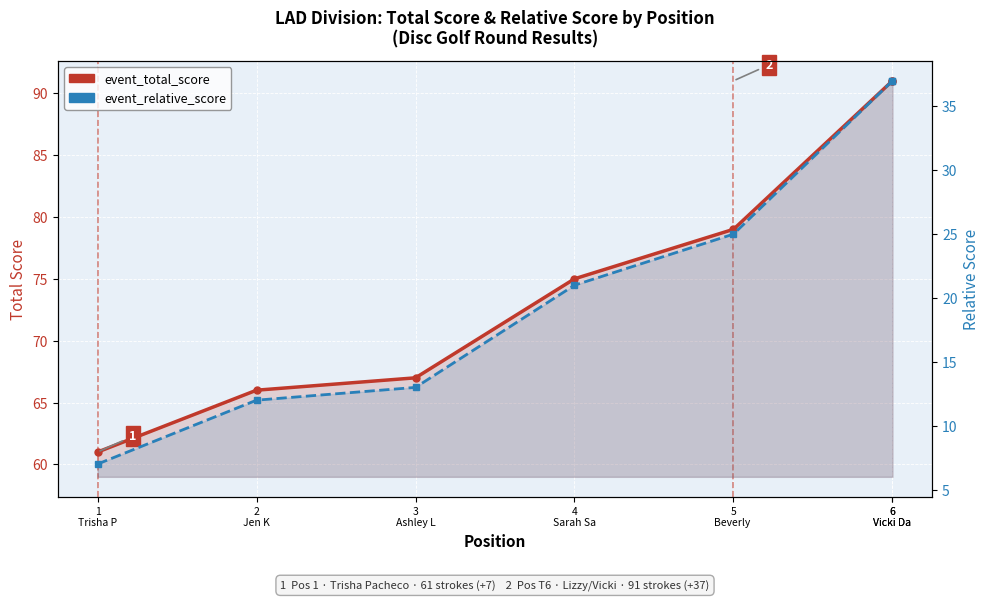

How many lines are shown in the chart?

2